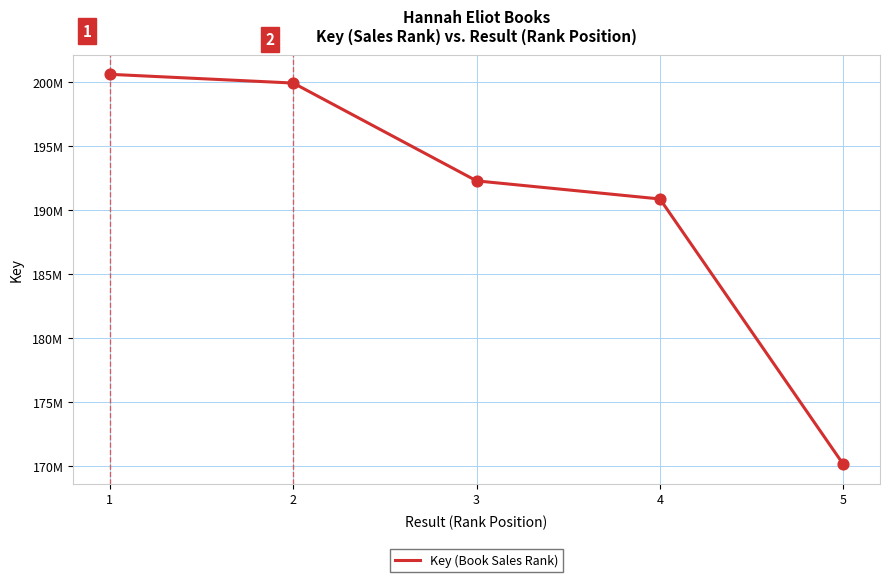

Which has a higher value, 5 or 3?

3